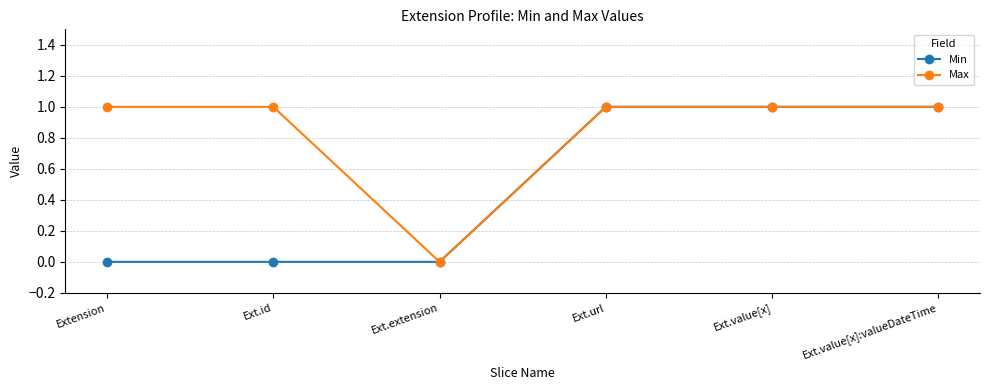

Rank the series by their average value, from lowest to highest.

Min, Max